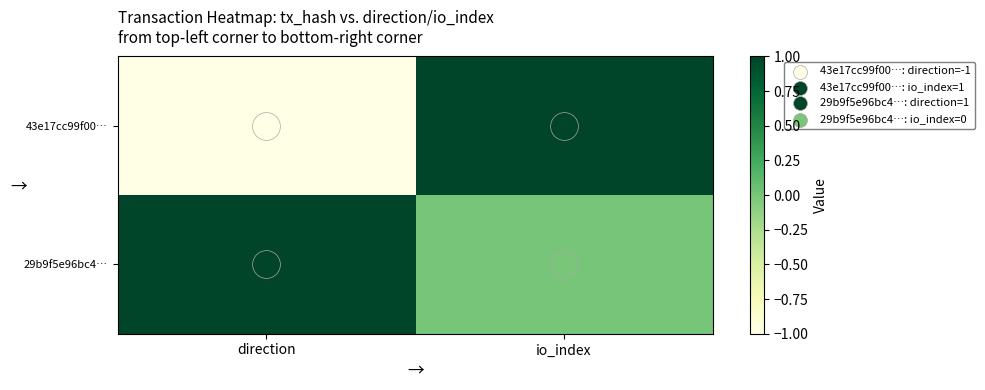

Which series changed the most between direction and io_index?

43e17cc99f00…